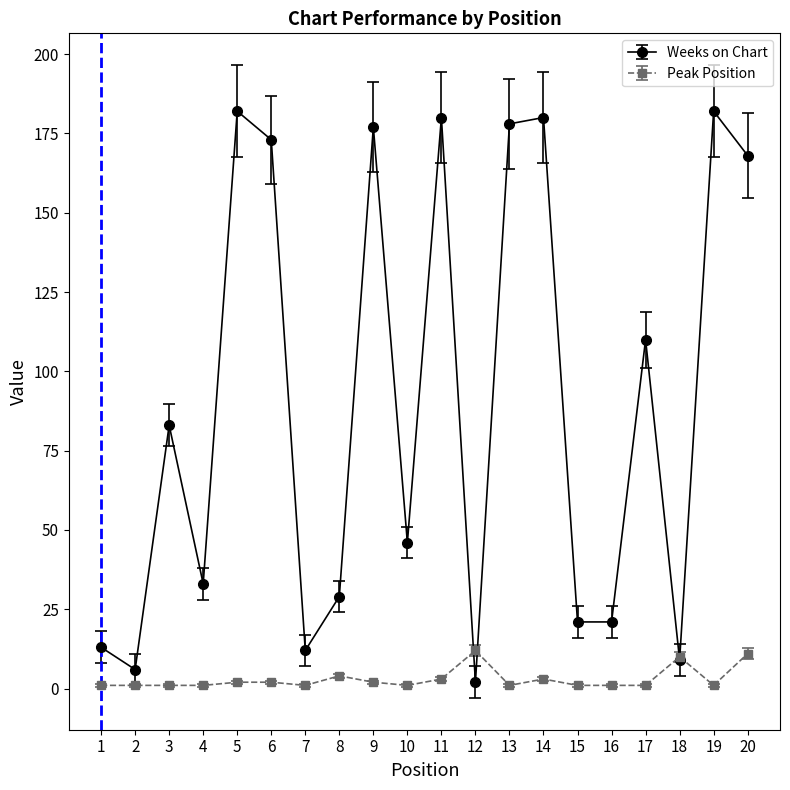

At 6, list the series in order from largest to smallest.

Weeks on Chart, Peak Position